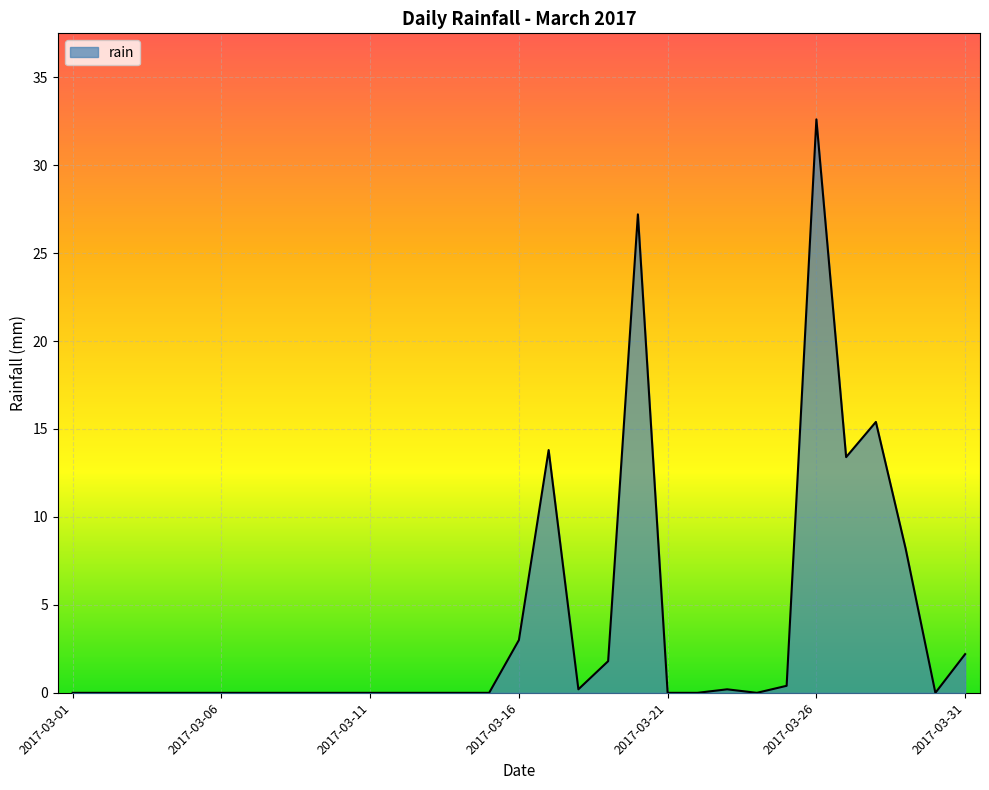

What is the difference between the maximum and minimum values?

32.6